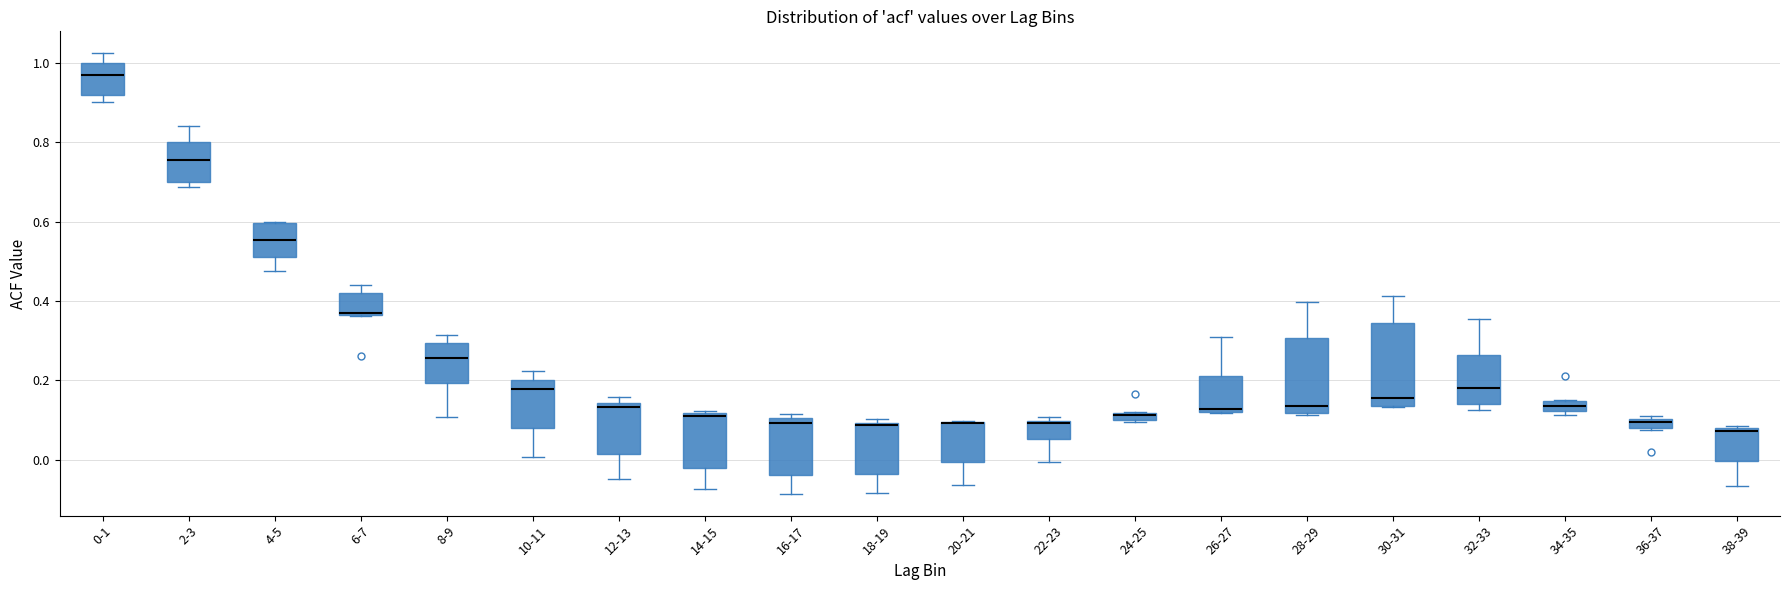

Where is the lower edge of the box for 20-21 on the y-axis? The values are not printed on the chart, so give them approximately, as read against the axis.

0.00